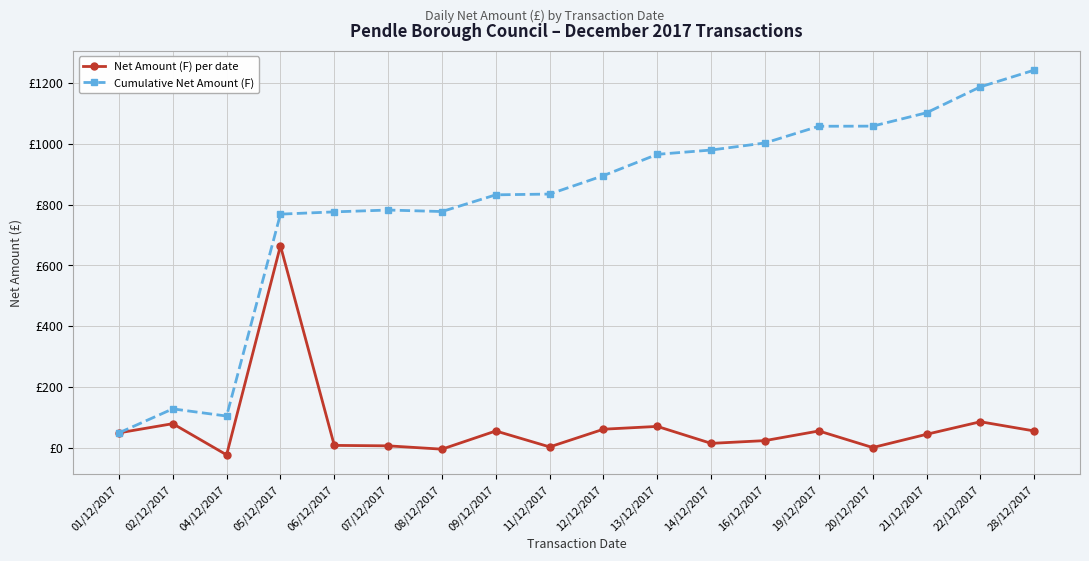

Does the chart have visible grid lines?

Yes